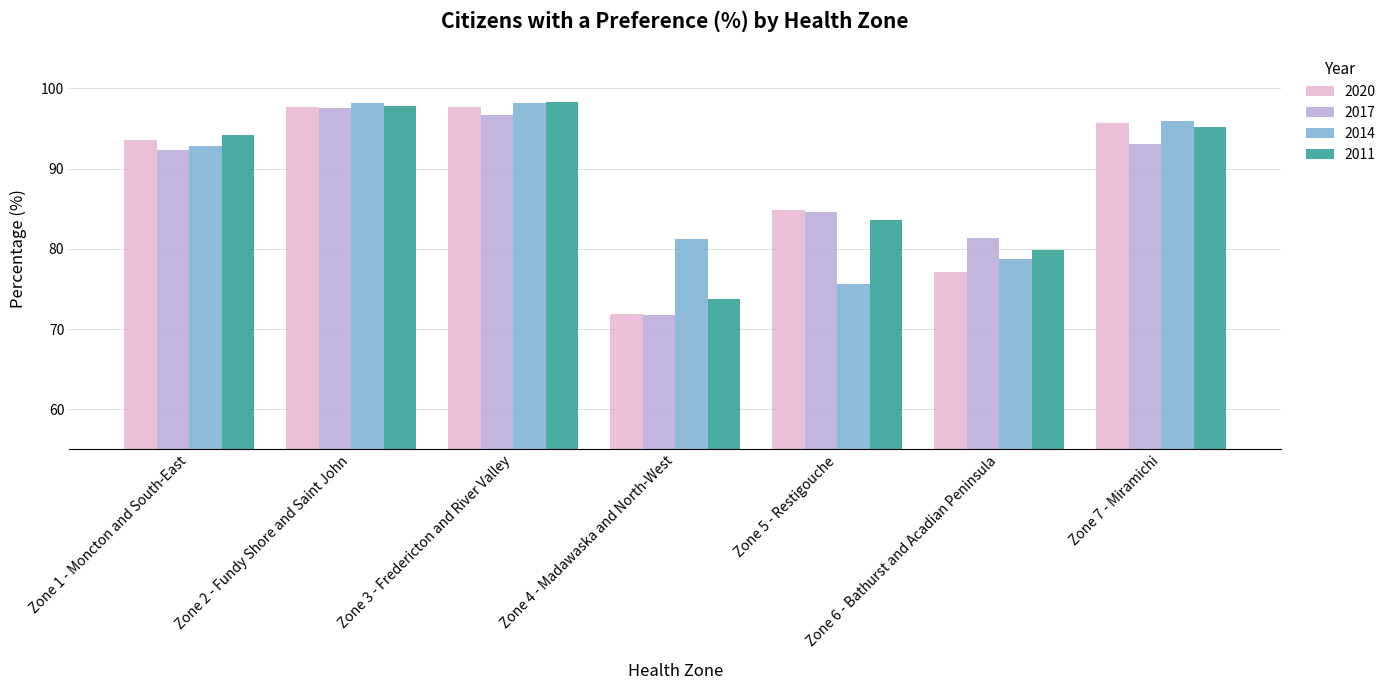

Which series has the widest spread of values?

2020